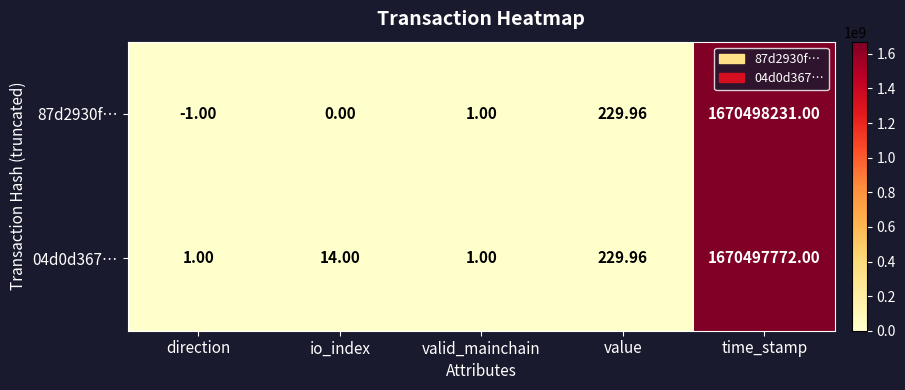

Which category has the highest value in the 87d2930f… series?

time_stamp